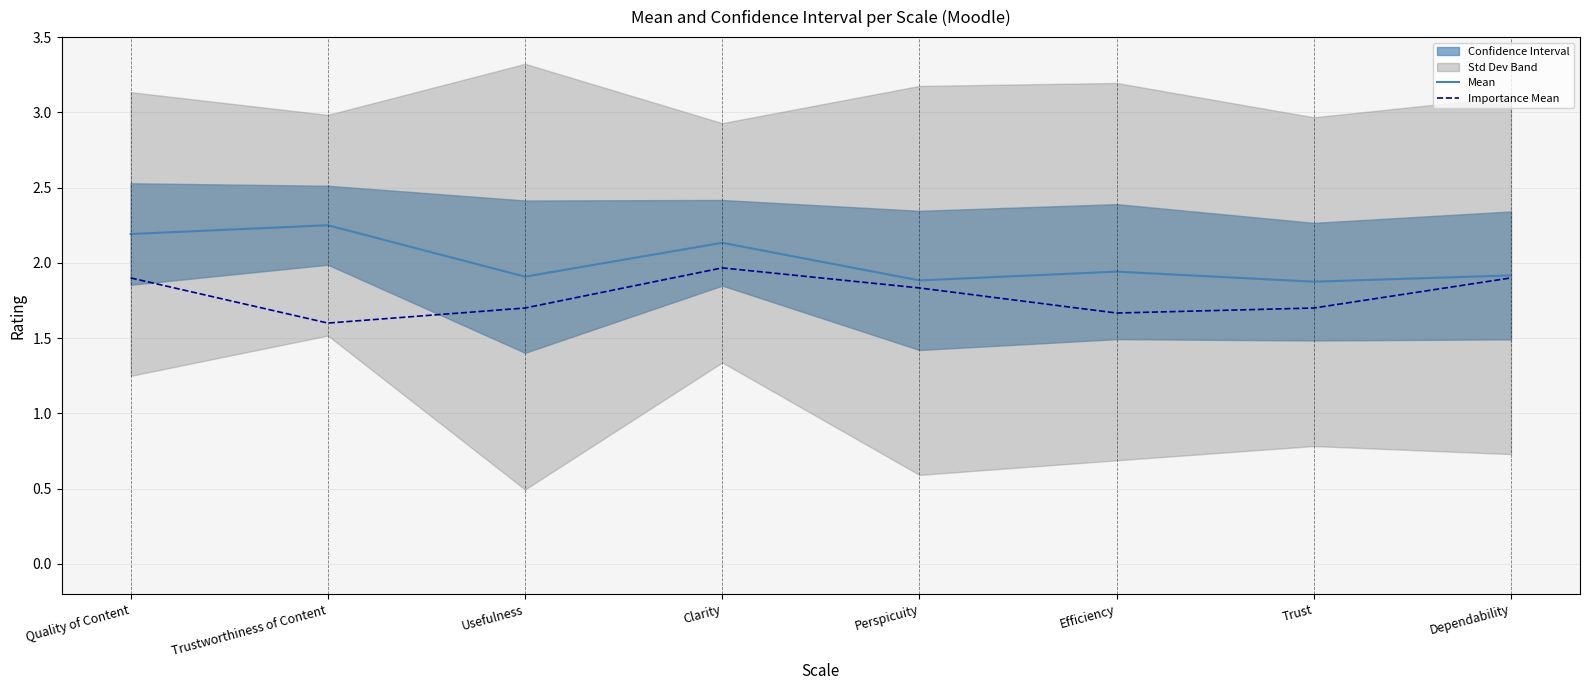

At which label does Importance Mean reach its minimum?

Trustworthiness of Content